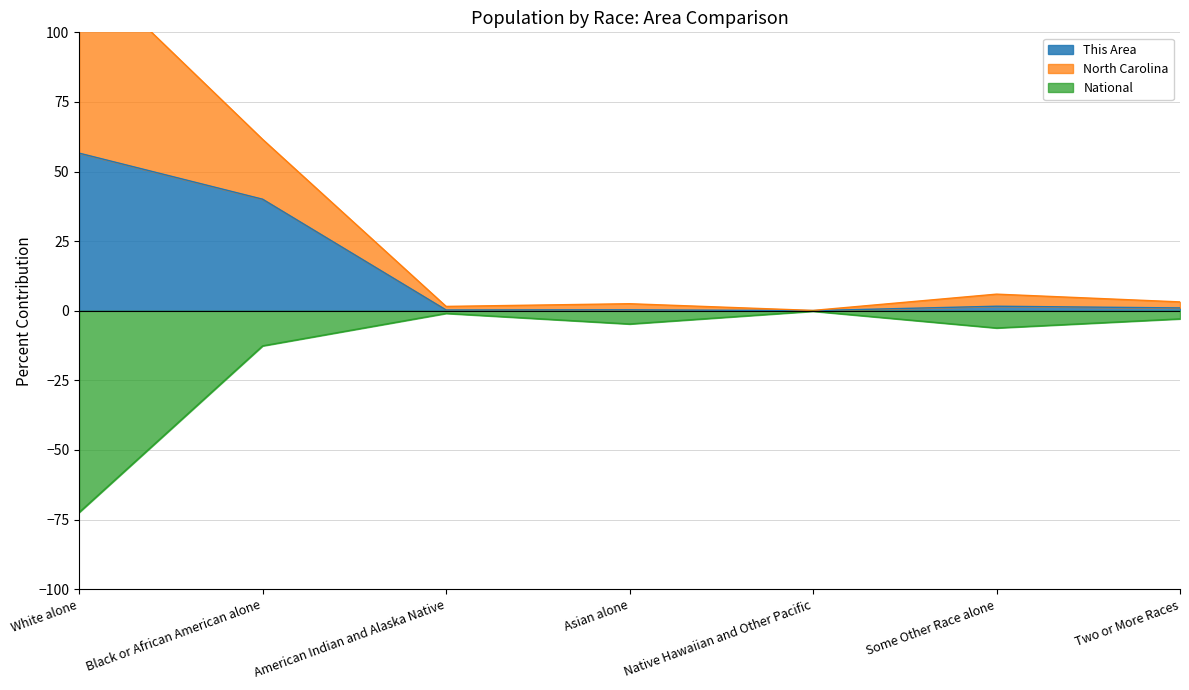

Is the value of This Area at Black or African American alone greater than the value of National at Some Other Race alone?

Yes